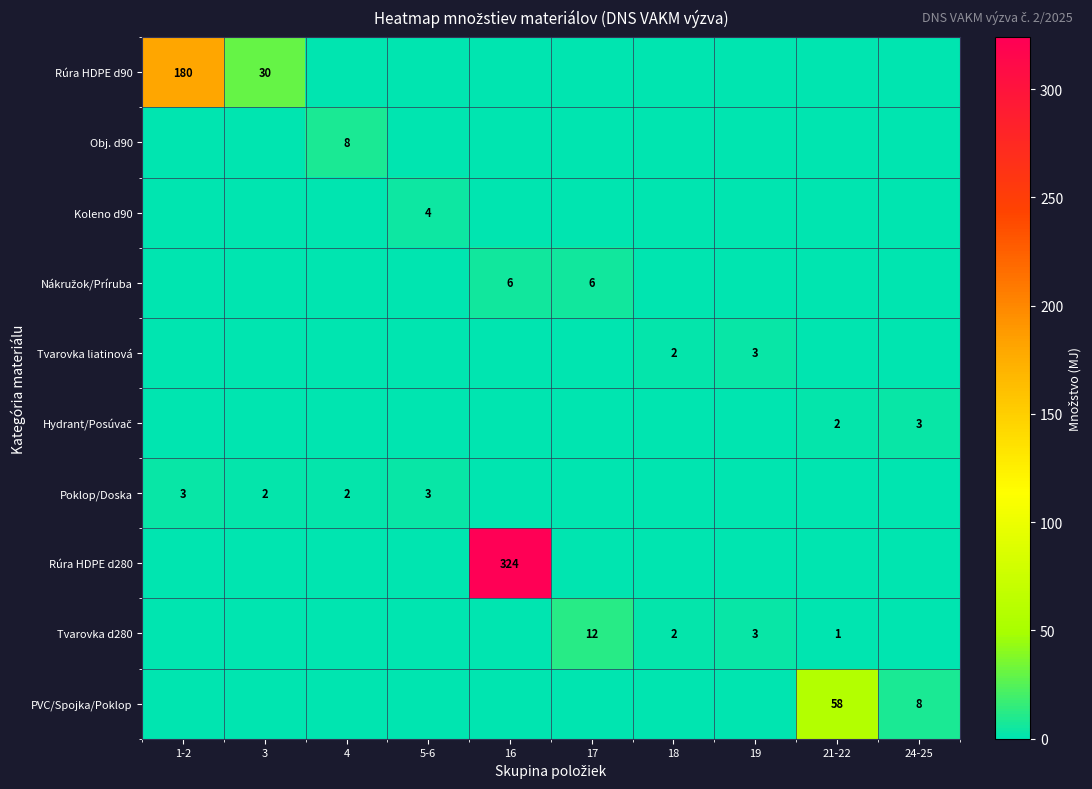

How many categories are shown in the chart?

10